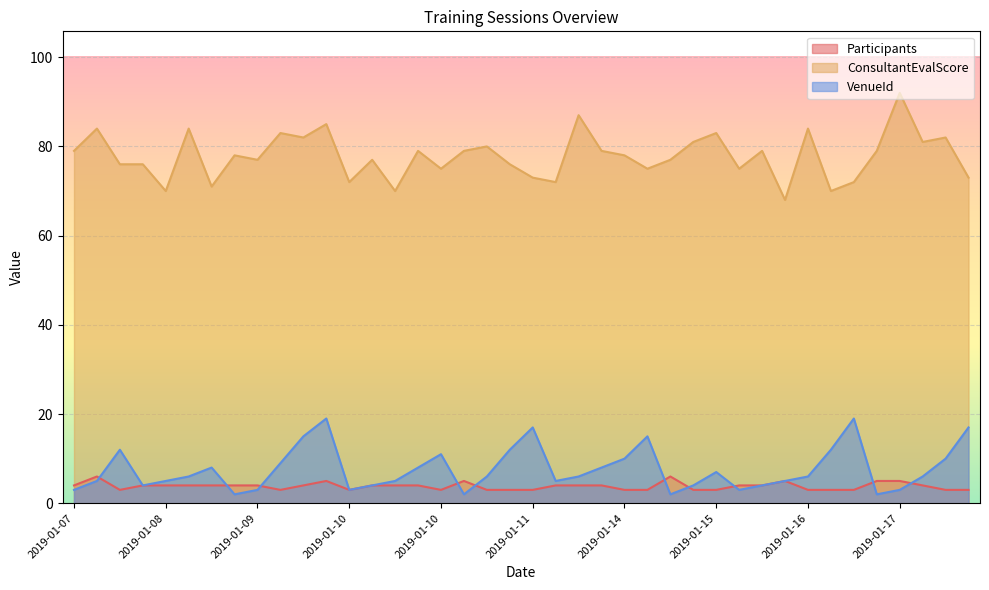

At which label is Participants closest to 4?

2019-01-07